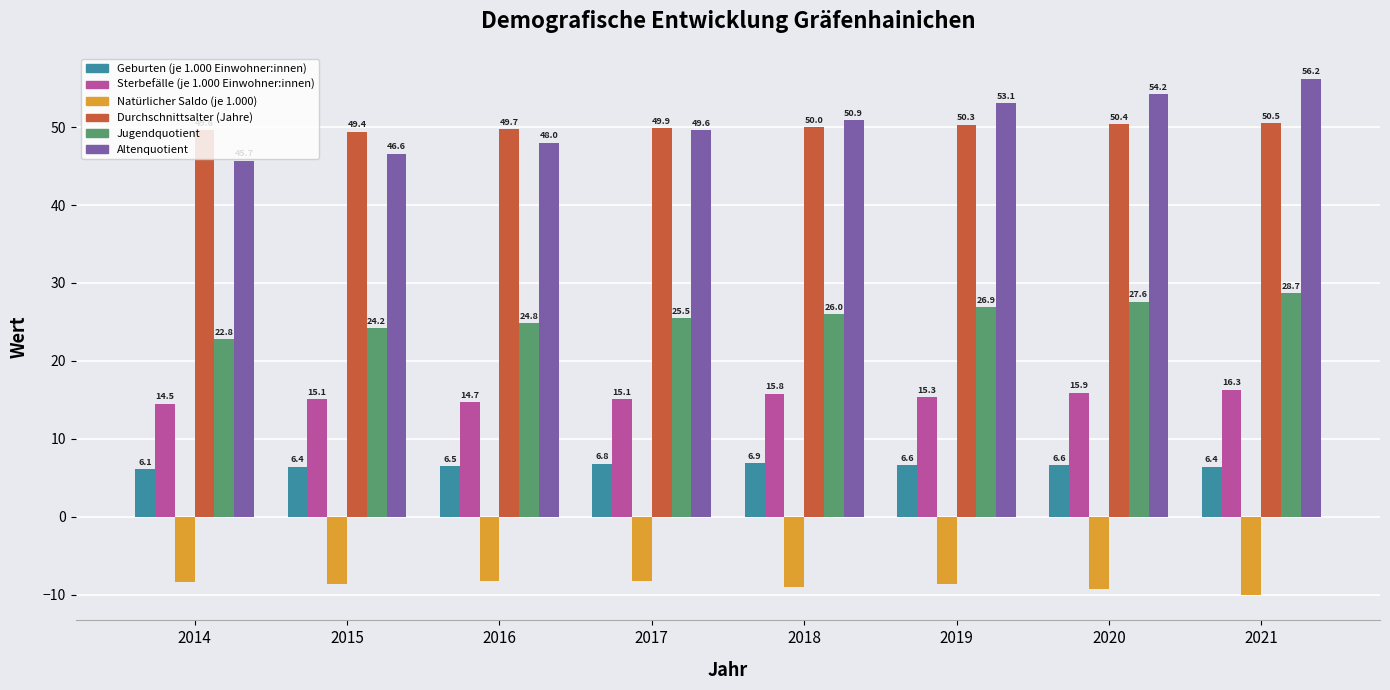

Reading right to left, extract all data points from this chart.

Geburten (je 1.000 Einwohner:innen): 6.4	6.6	6.6	6.9	6.8	6.5	6.4	6.1
Sterbefälle (je 1.000 Einwohner:innen): 16.3	15.9	15.3	15.8	15.1	14.7	15.1	14.5
Natürlicher Saldo (je 1.000): -10.0	-9.3	-8.7	-9.0	-8.3	-8.2	-8.6	-8.4
Durchschnittsalter (Jahre): 50.5	50.4	50.3	50.0	49.9	49.7	49.4	49.6
Jugendquotient: 28.7	27.6	26.9	26.0	25.5	24.8	24.2	22.8
Altenquotient: 56.2	54.2	53.1	50.9	49.6	48.0	46.6	45.7